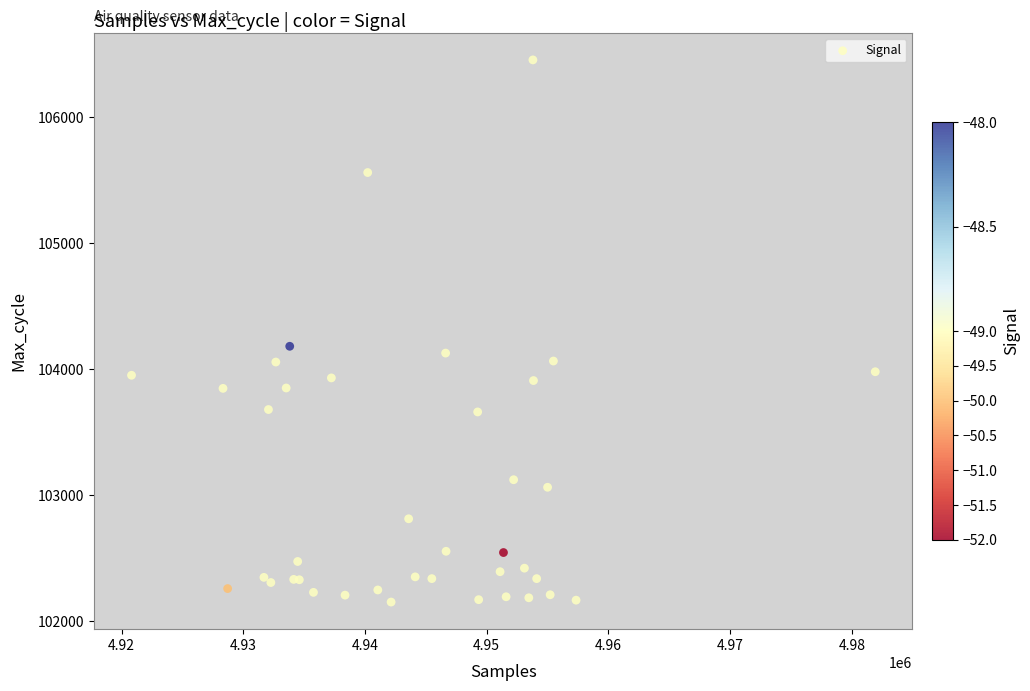

What Y value in the scatter plot is closest to 104302?

104181